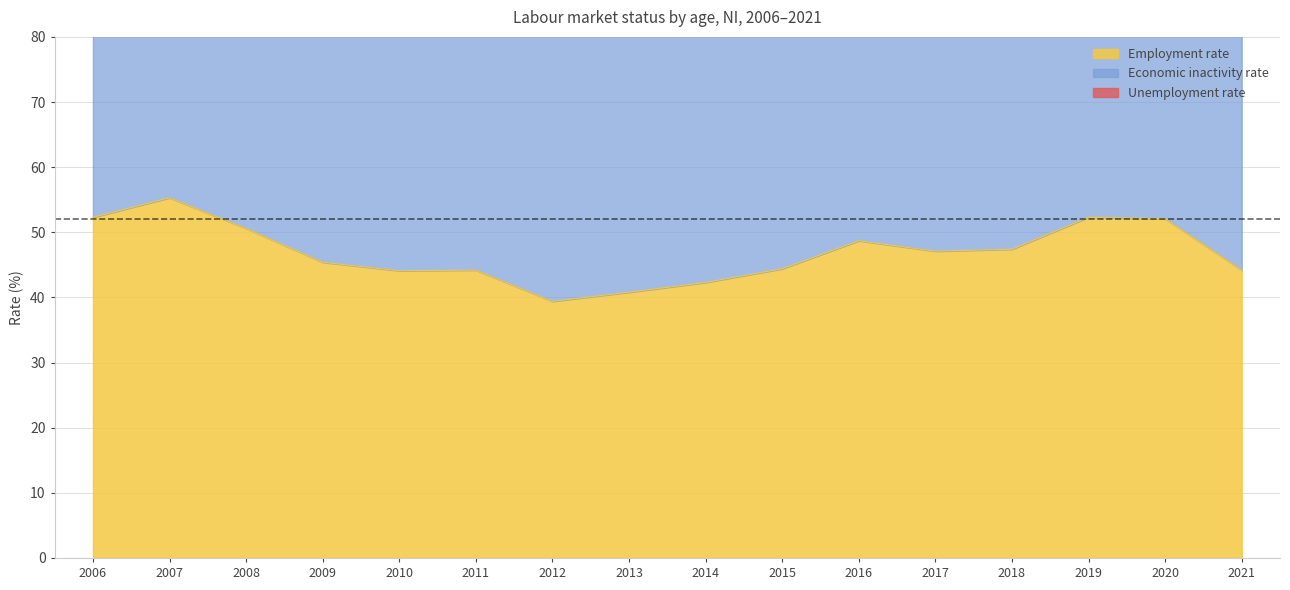

Is it true that Employment rate equals 39.4 at 2012?

True